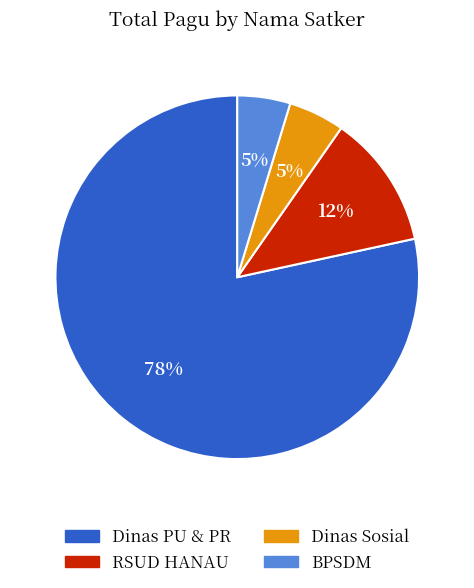

Is there a majority slice in this chart?

Yes